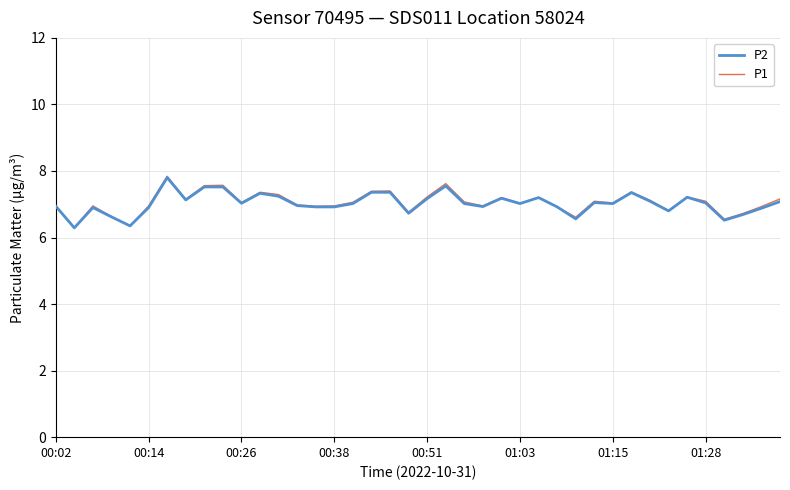

What is the maximum value shown in the chart?

7.8